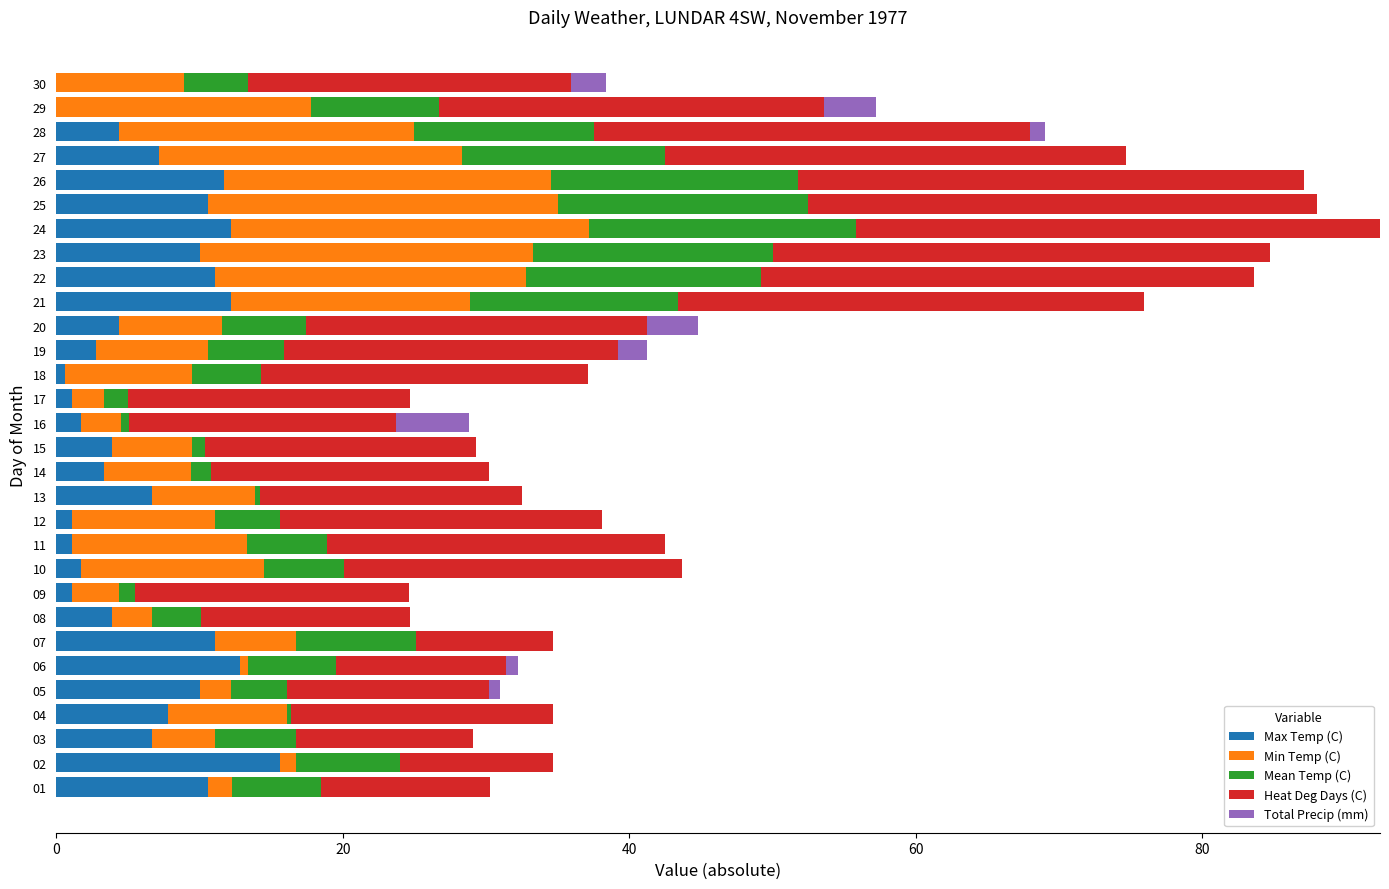

What is the maximum value for Max Temp (C)?

15.6